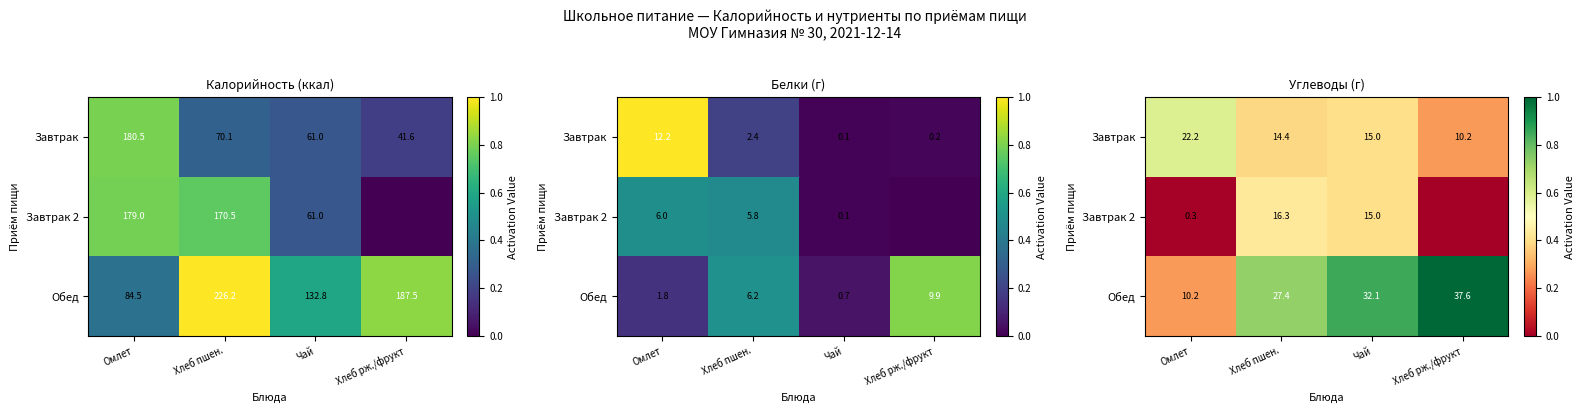

Between Хлеб пшен. and Хлеб рж./фрукт, which series saw the biggest shift?

Завтрак 2